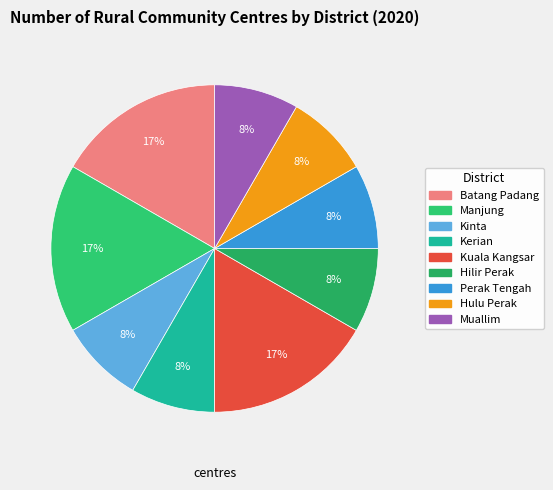

Does Batang Padang account for over 50% of the chart?

No